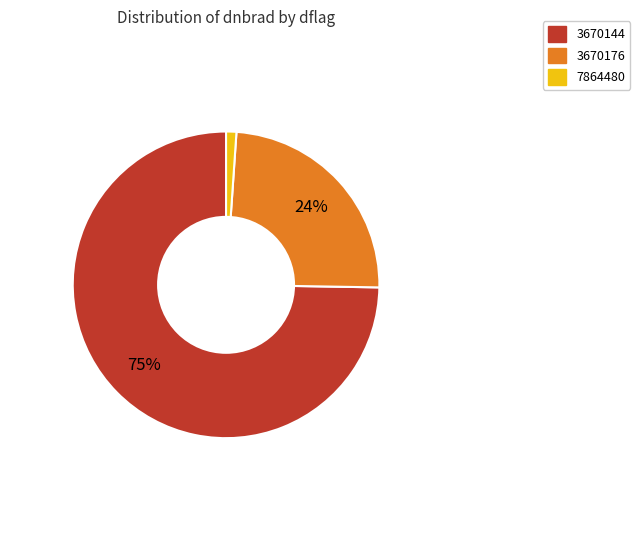

To the nearest percent, what is the average slice percentage?

33%